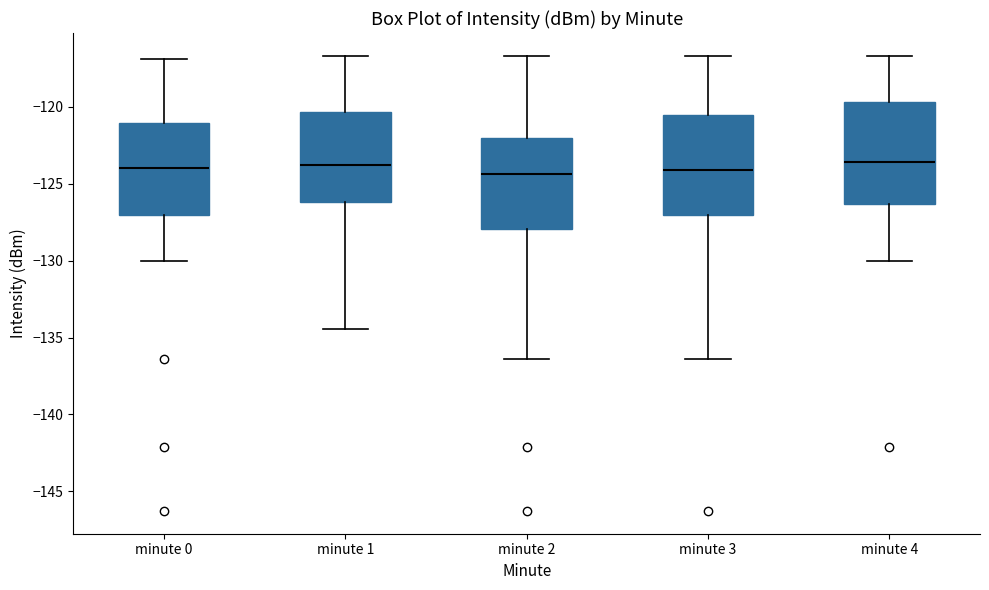

Reading left to right, transcribe this box plot: for each box, give where its median line is, the range the box spans, and where its two whiskers end, as read against the y-axis. The values are not printed on the chart, so give them approximately, as read against the axis.

minute 0: median -124.0, box -127.0 to -121.0, whiskers -130.0 to -117.0
minute 1: median -124.0, box -126.0 to -120.5, whiskers -134.5 to -116.5
minute 2: median -124.5, box -128.0 to -122.0, whiskers -136.5 to -116.5
minute 3: median -124.0, box -127.0 to -120.5, whiskers -136.5 to -116.5
minute 4: median -123.5, box -126.5 to -119.5, whiskers -130.0 to -116.5